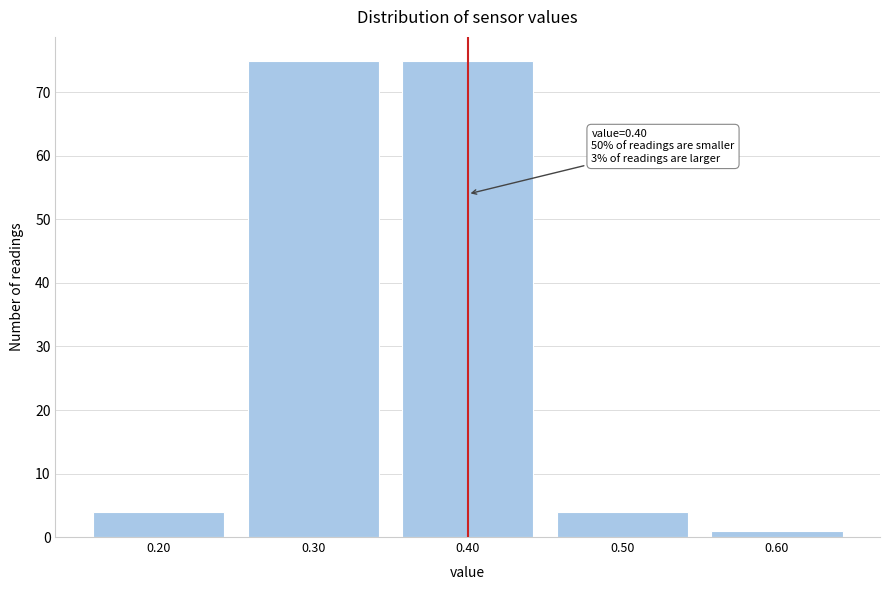

Reading left to right, transcribe all the data shown in this chart.

0.20=4	0.30=75	0.40=75	0.50=4	0.60=1